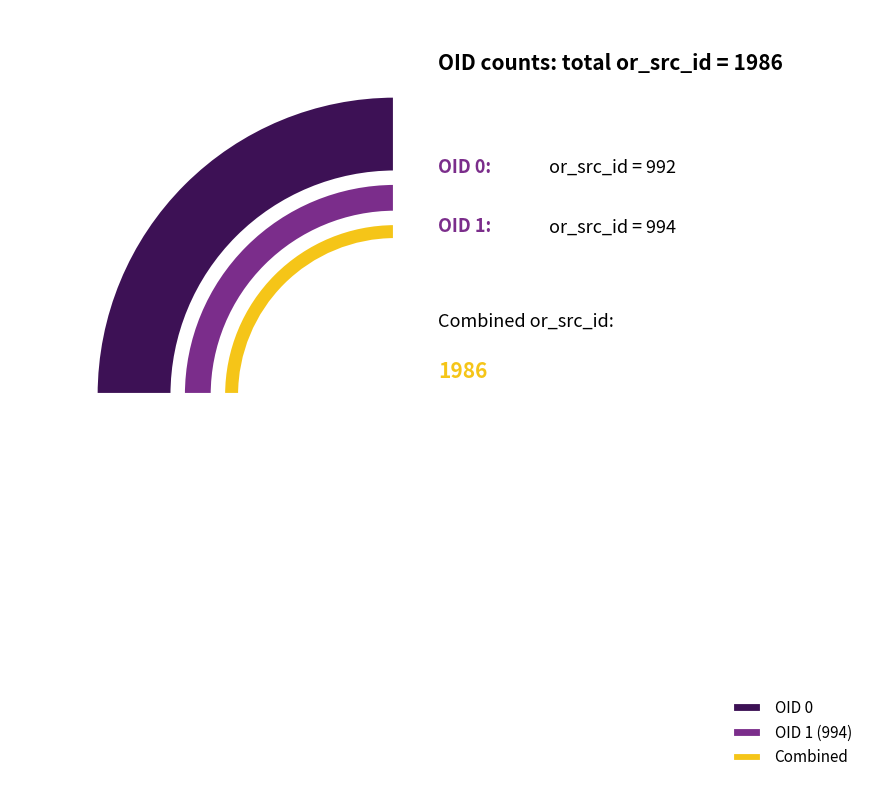

True or false: 0 accounts for 58% of the total.

False